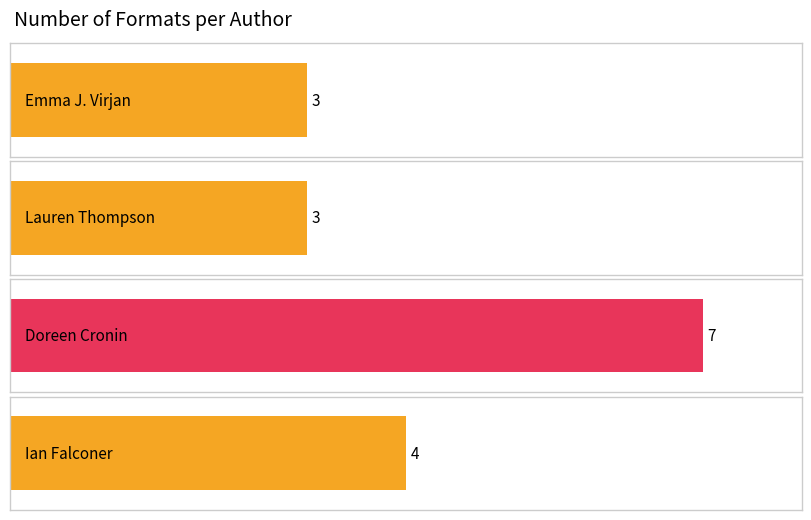

Reading left to right, what are all the values shown in this chart?

Emma J. Virjan=3	Lauren Thompson=3	Doreen Cronin=7	Ian Falconer=4